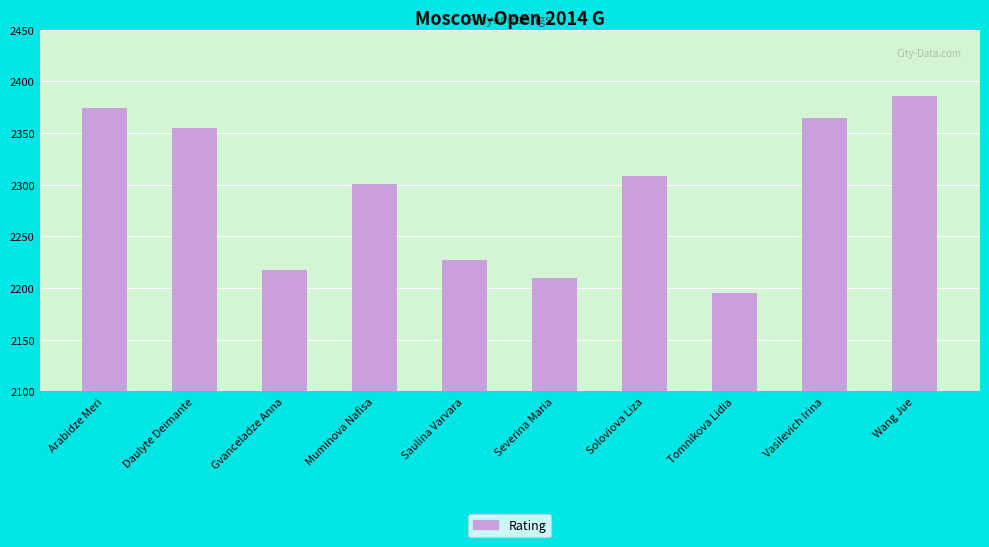

How many values are below 2308?

5